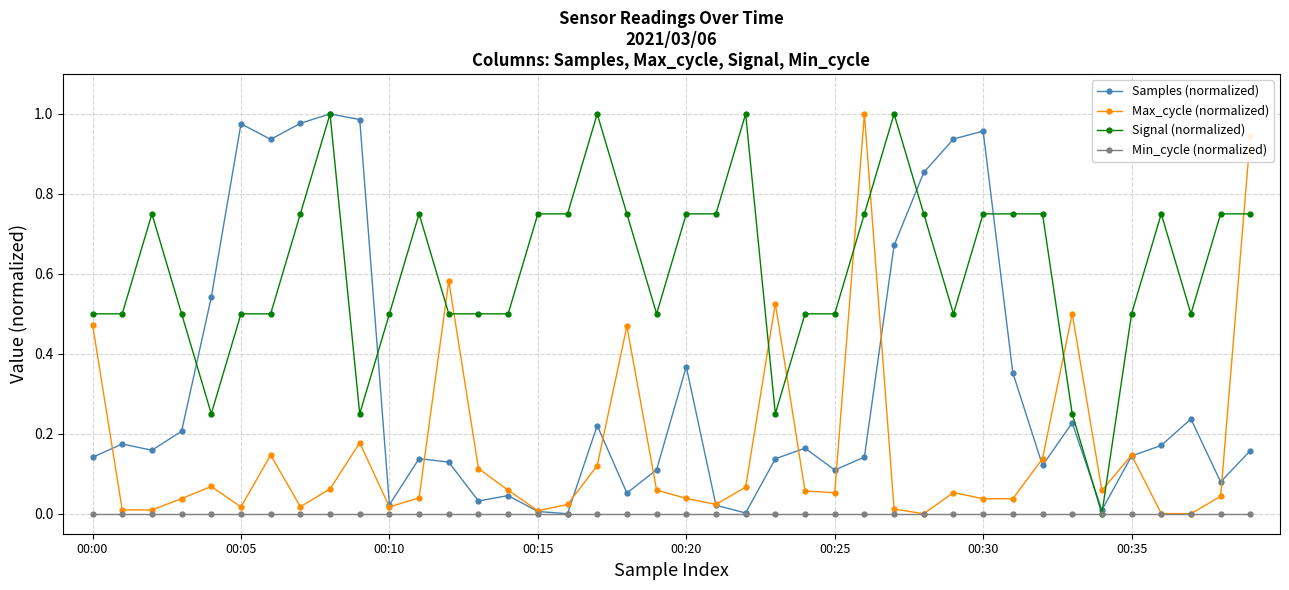

Which series has the largest total across all categories?

Signal (normalized)